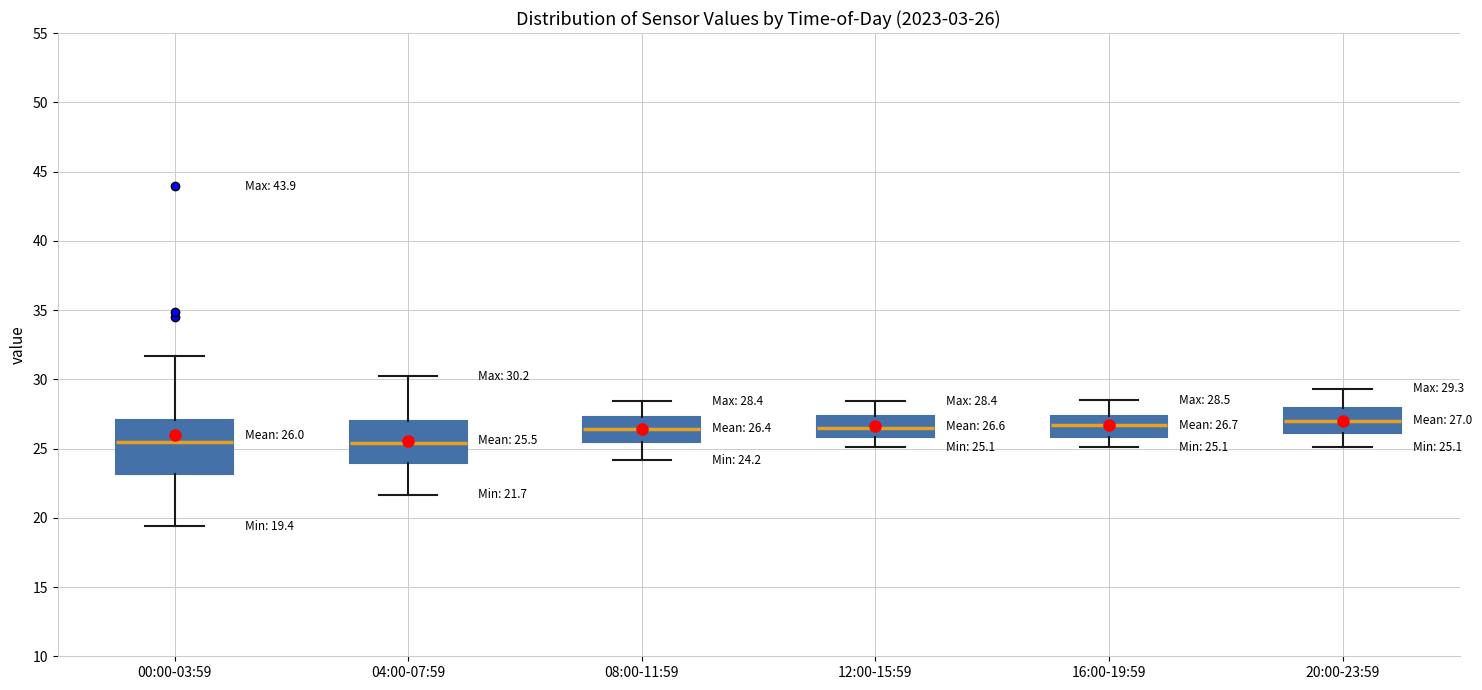

Comparing the boxes themselves (not the whiskers), which one is the tallest?

00:00-03:59